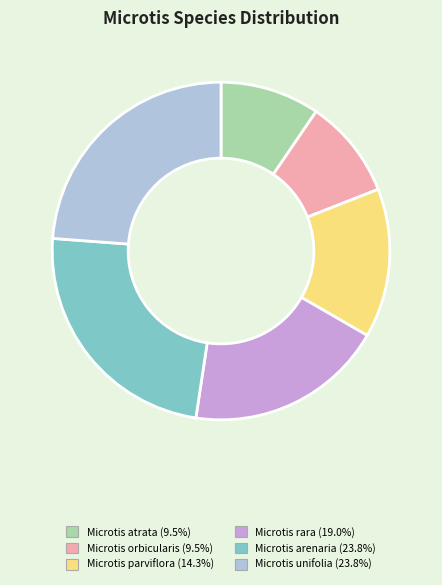

Is it true that Microtis parviflora is 4% of the pie?

False